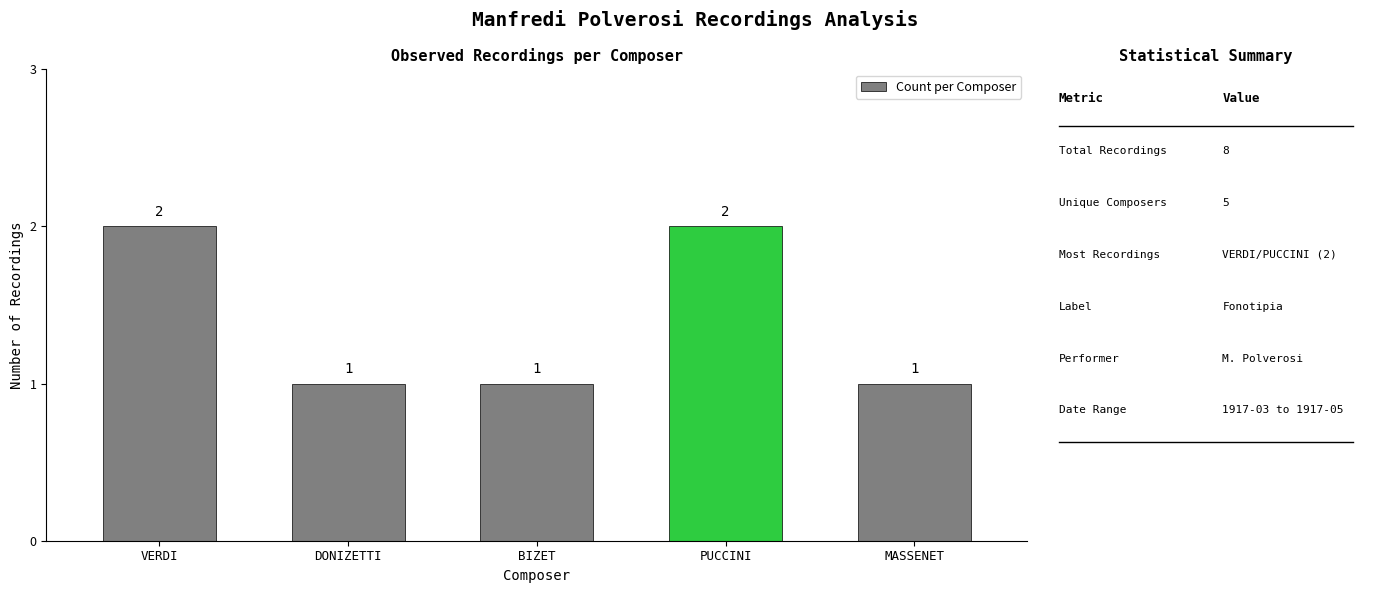

How many bars are there in total?

5